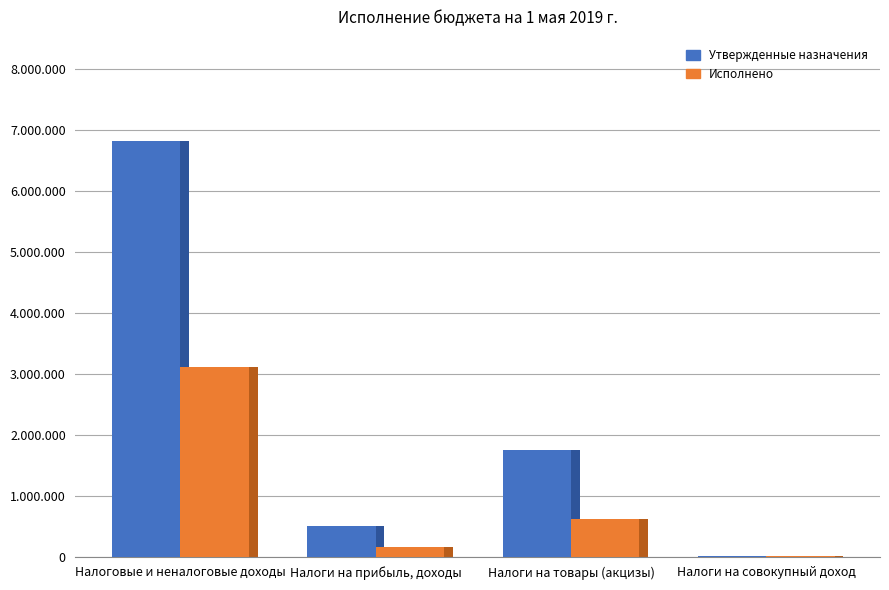

How many data points in Утвержденные назначения are above 1752700?

1